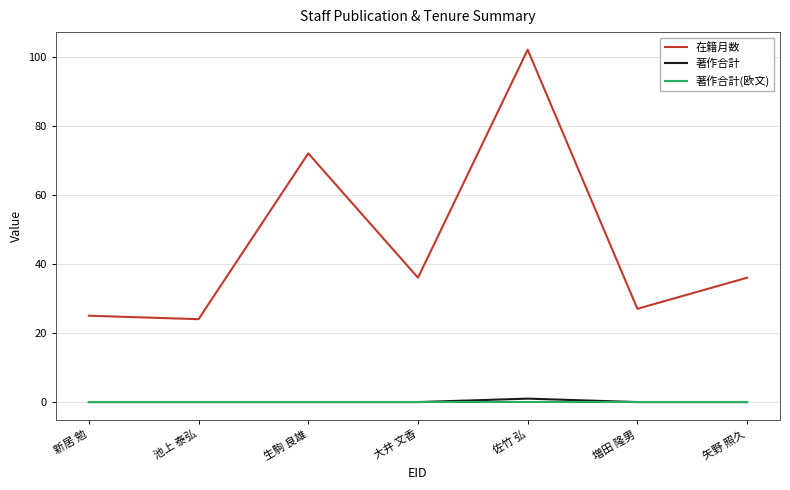

Does the chart have visible grid lines?

Yes